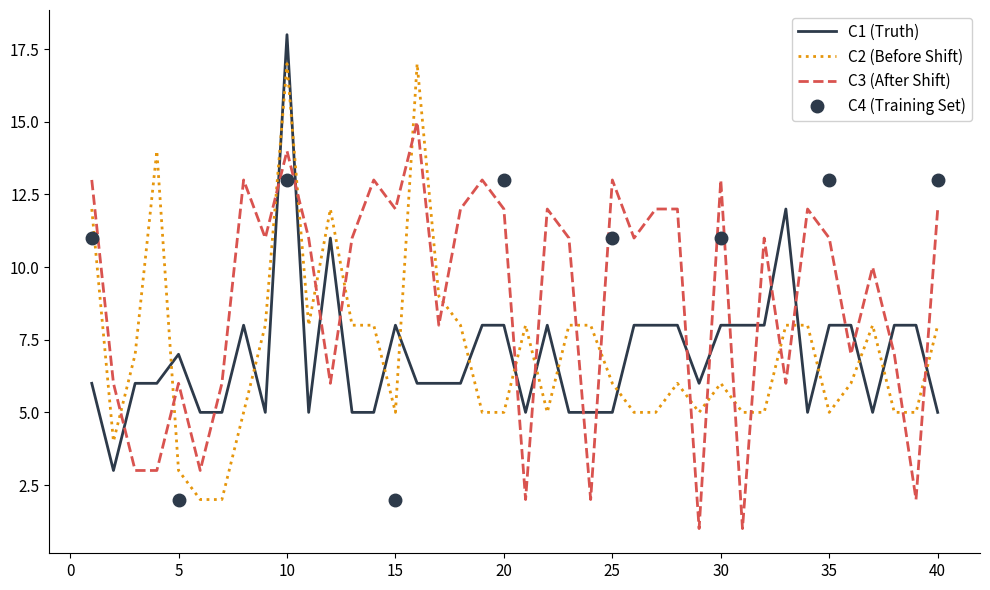

The C3 (After Shift) series shows 24 at 10. True or false?

False